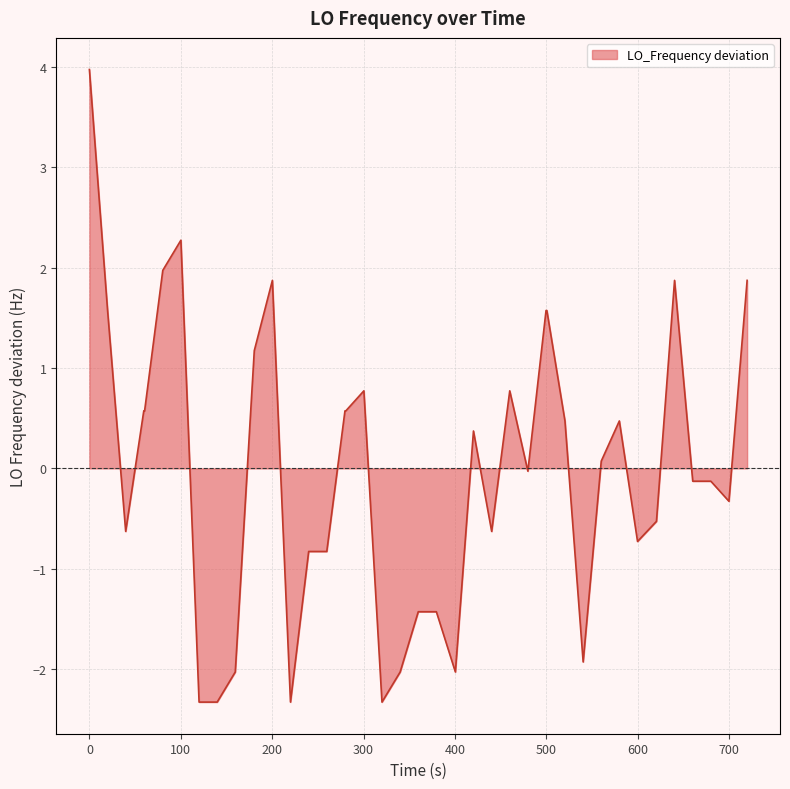

What is the maximum value shown in the chart?

4.0